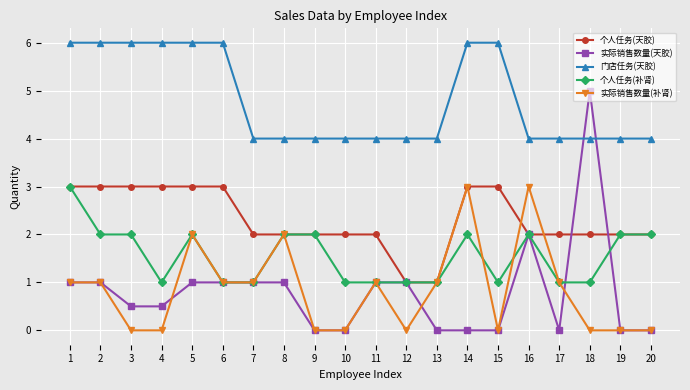

What is the difference between the second highest and second lowest values in the 实际销售数量(天胶) series?

2.0